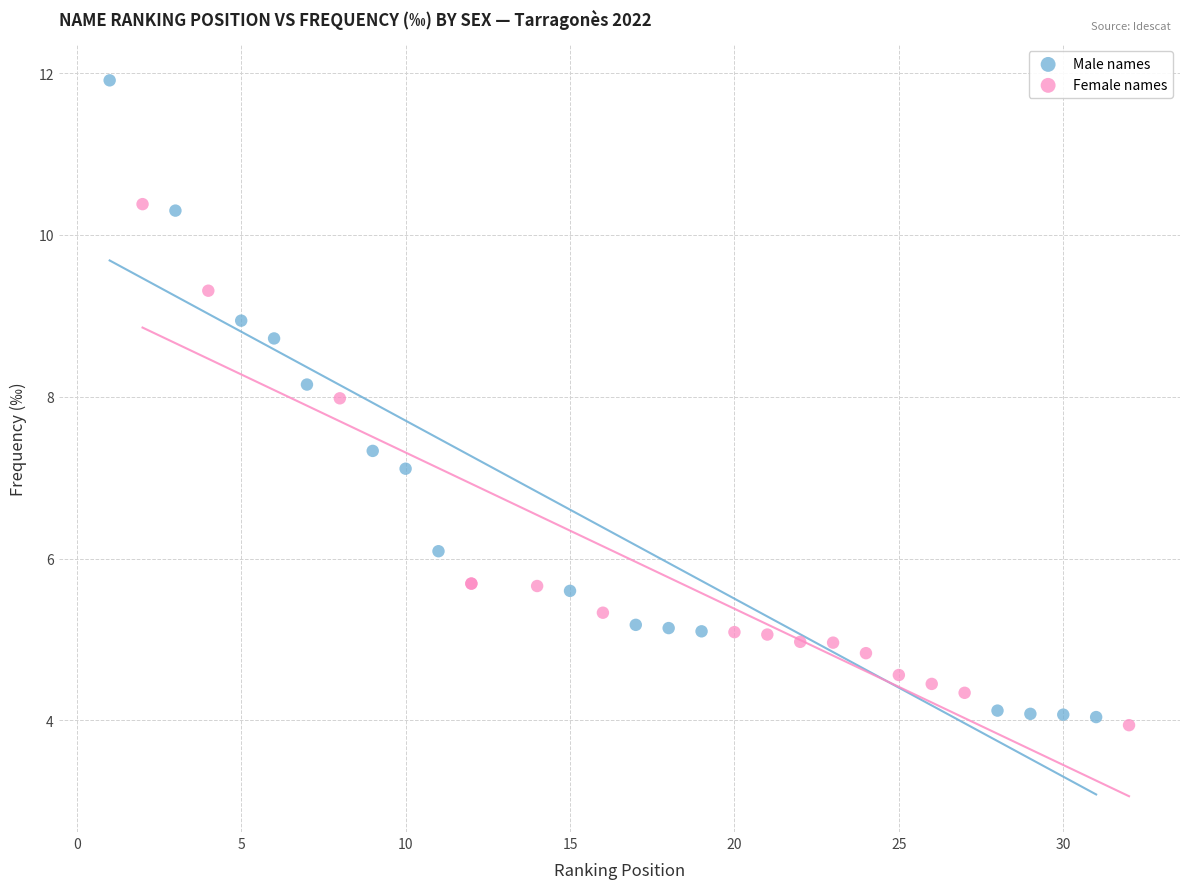

Which series contains the highest Y value?

Male names